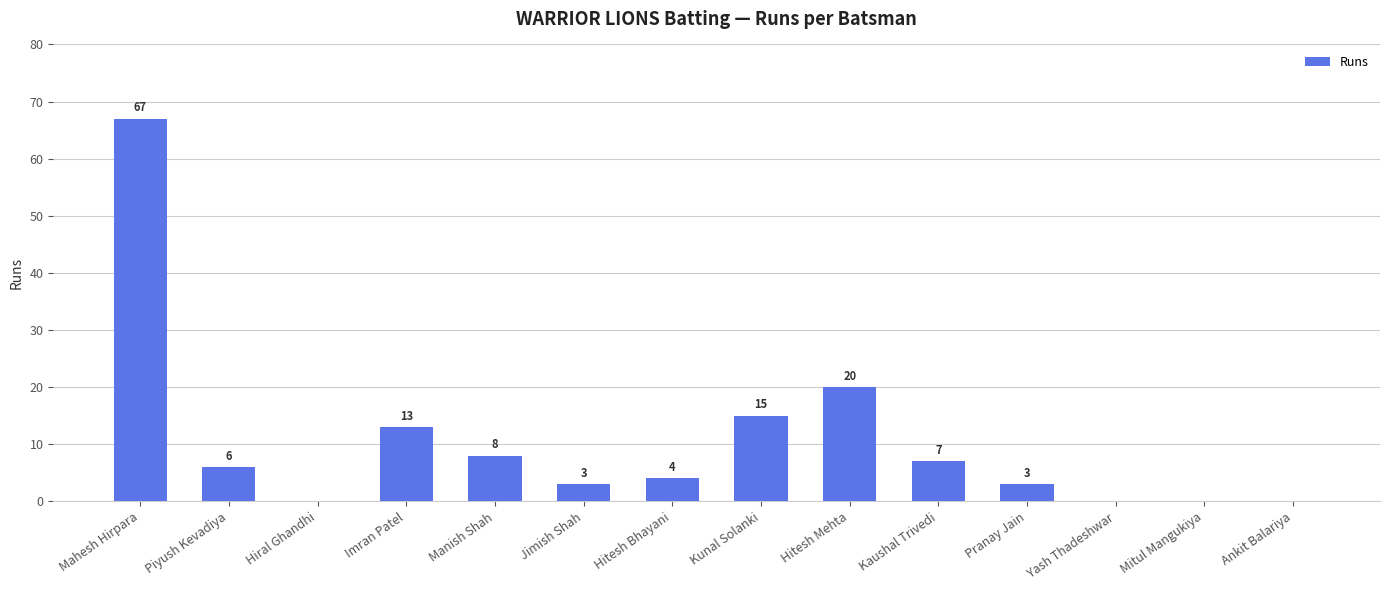

Reading left to right, what are all the values shown in this chart?

Mahesh Hirpara=67	Piyush Kevadiya=6	Hiral Ghandhi=0	Imran Patel=13	Manish Shah=8	Jimish Shah=3	Hitesh Bhayani=4	Kunal Solanki=15	Hitesh Mehta=20	Kaushal Trivedi=7	Pranay Jain=3	Yash Thadeshwar=0	Mitul Mangukiya=0	Ankit Balariya=0